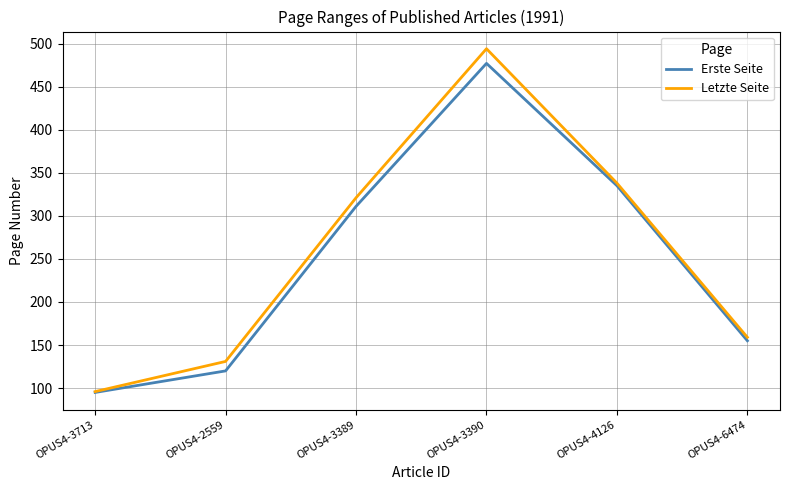

At how many categories does at least one series exceed 227?

3